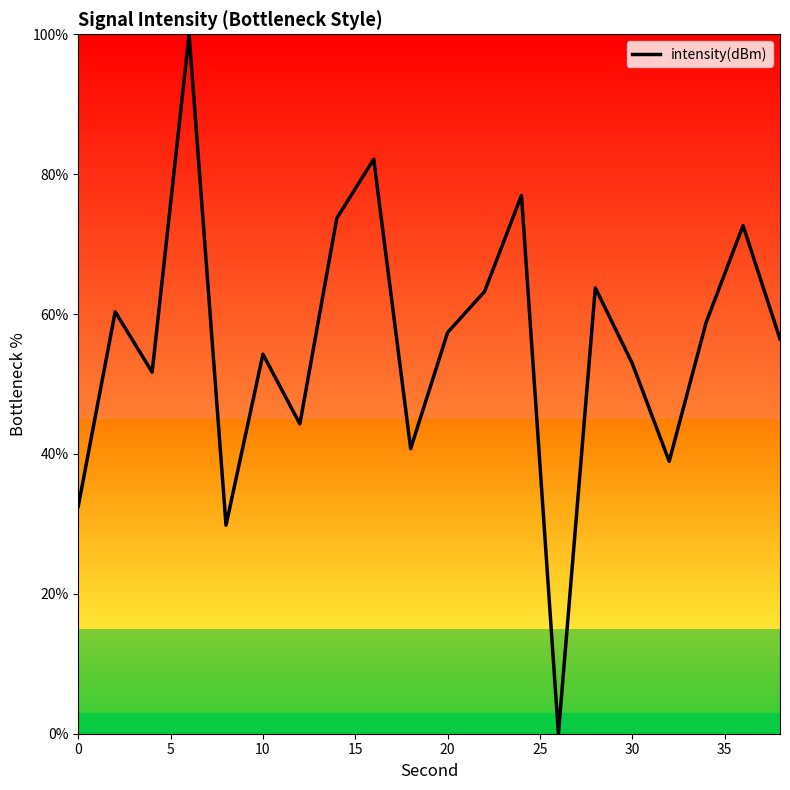

What is the greatest value displayed?

100.0